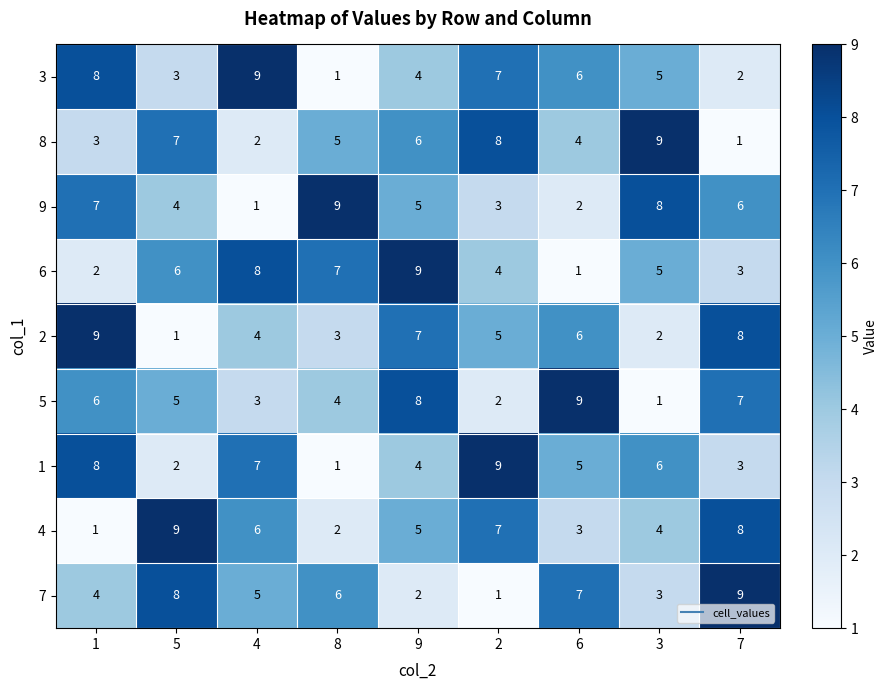

What is the total value across all series at 5?

45